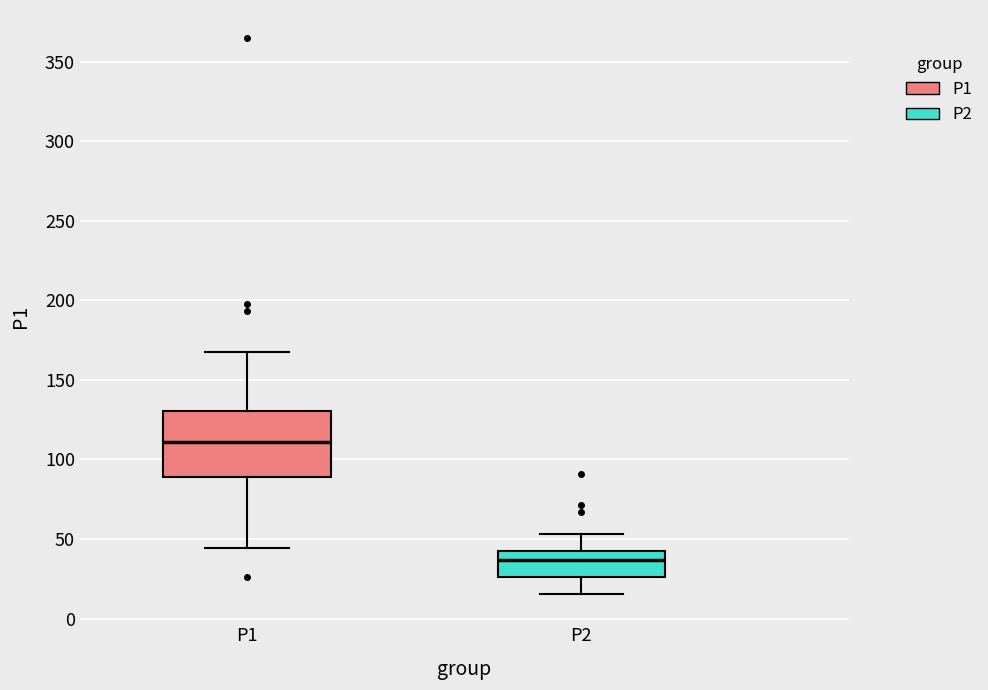

Reading left to right, read every box against the y-axis: the position of its median line, the range the box covers, and the ends of its whiskers. The values are not printed on the chart, so give them approximately, as read against the axis.

P1: median 110, box 90 to 130, whiskers 45 to 165
P2: median 35, box 25 to 40, whiskers 15 to 55